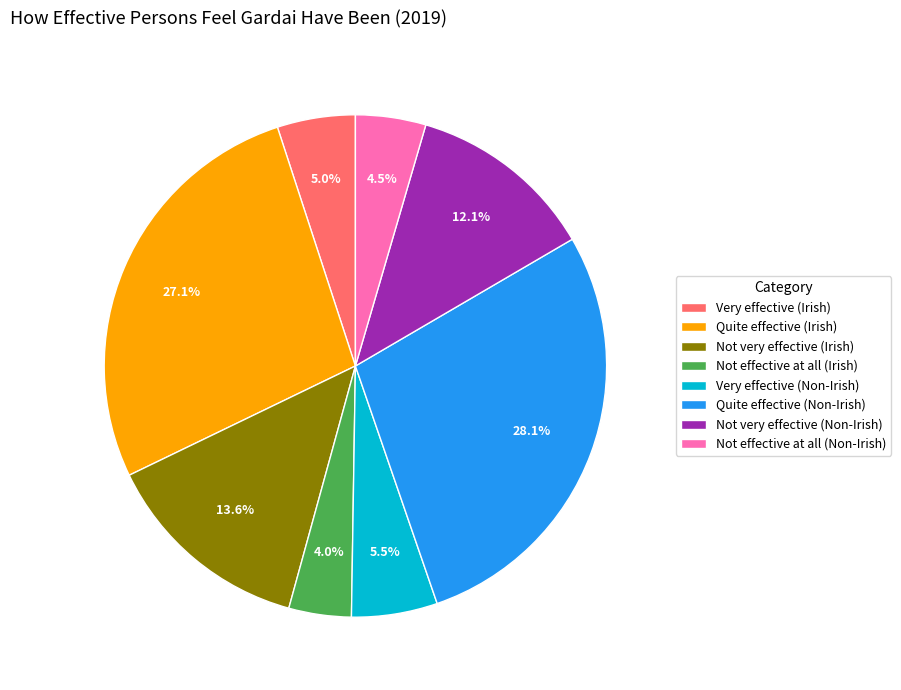

Which category has the biggest portion of the pie?

Quite effective (Non-Irish)